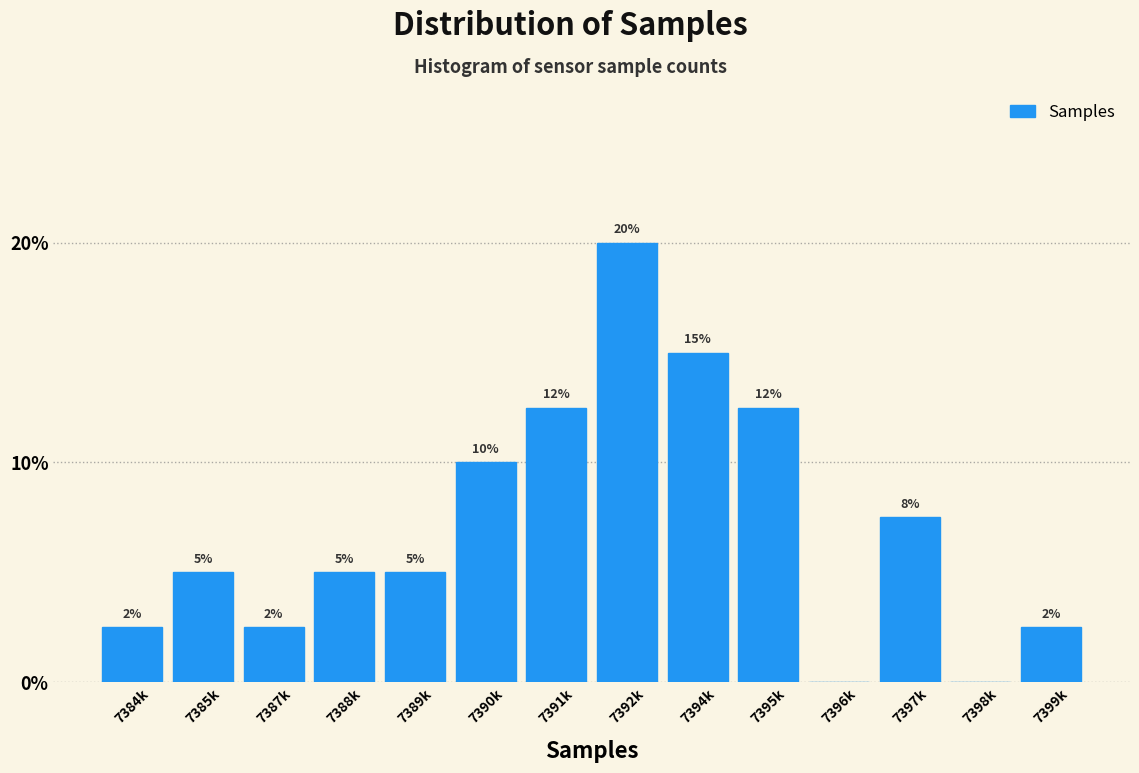

Which category has the highest value across all series?

7392k